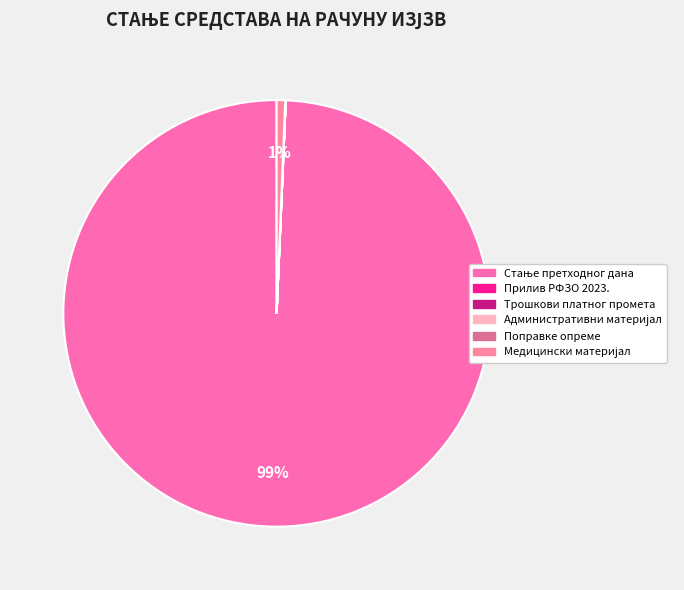

What is the smallest slice in the pie chart?

ТРОШКОВИ ПЛАТНОГ ПРОМЕТА